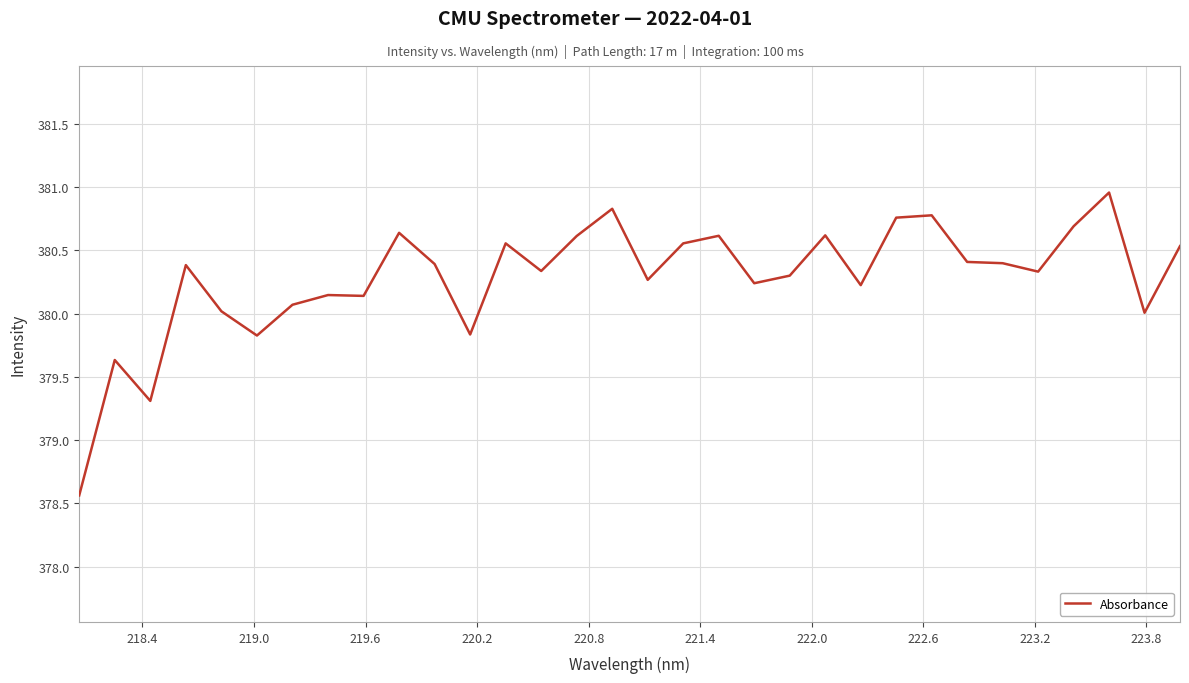

True or false: there are more than 1 points higher than both neighbors.

True